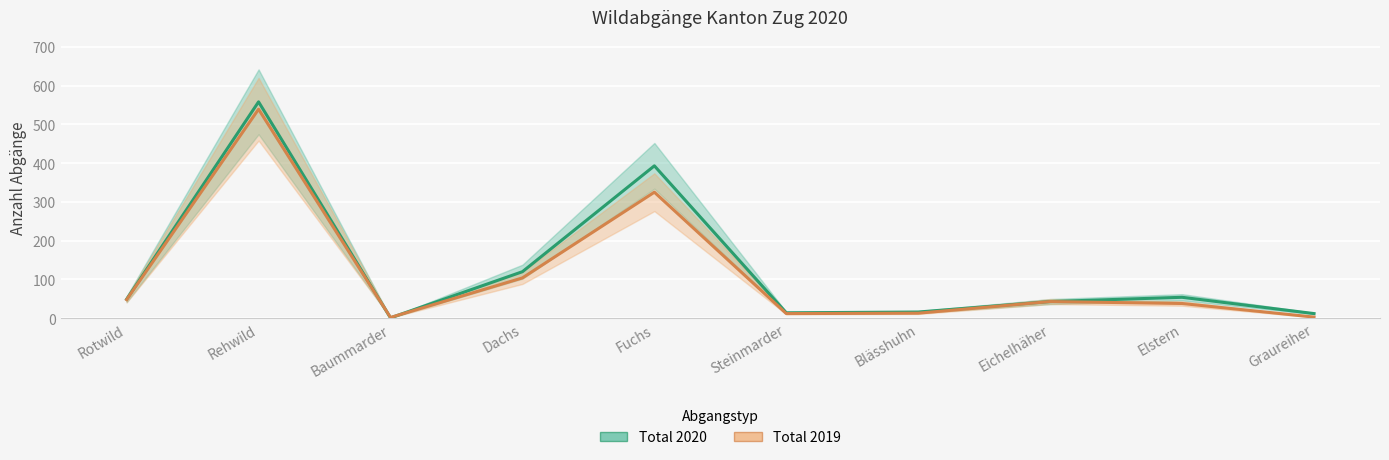

Reading right to left, extract all data points from this chart.

Total 2020: Graureiher=12	Elstern=54	Eichelhäher=43	Blässhuhn=16	Steinmarder=14	Fuchs=393	Dachs=120	Baummarder=1	Rehwild=558	Rotwild=49
Total 2019: Graureiher=3	Elstern=38	Eichelhäher=43	Blässhuhn=13	Steinmarder=12	Fuchs=325	Dachs=104	Baummarder=2	Rehwild=539	Rotwild=48